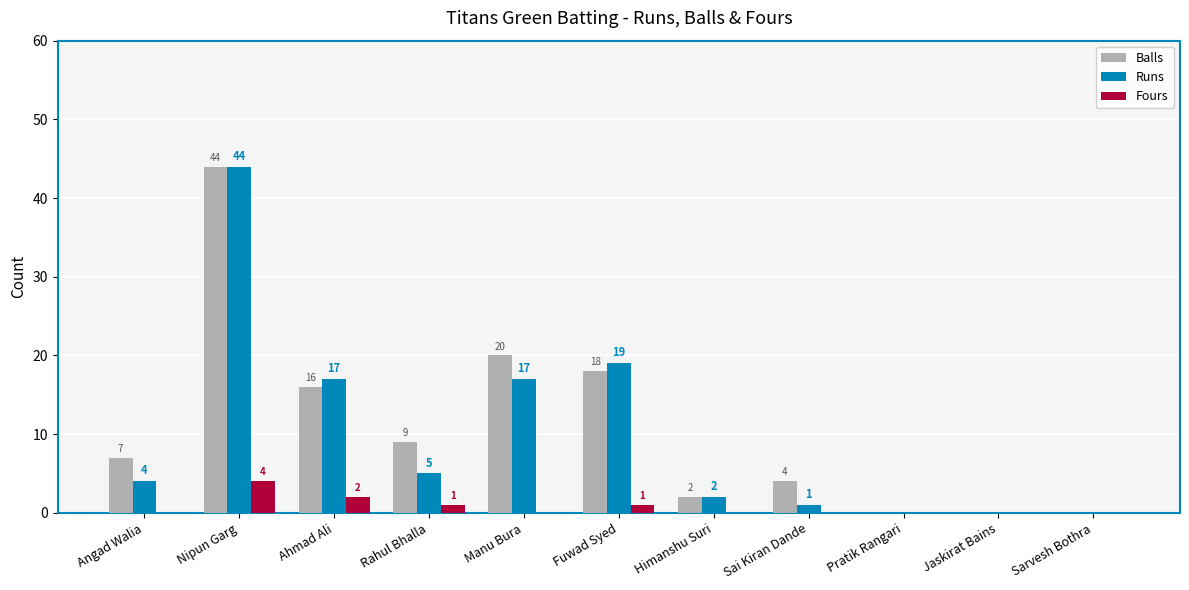

Are the bars grouped side by side (vs. stacked)?

Yes